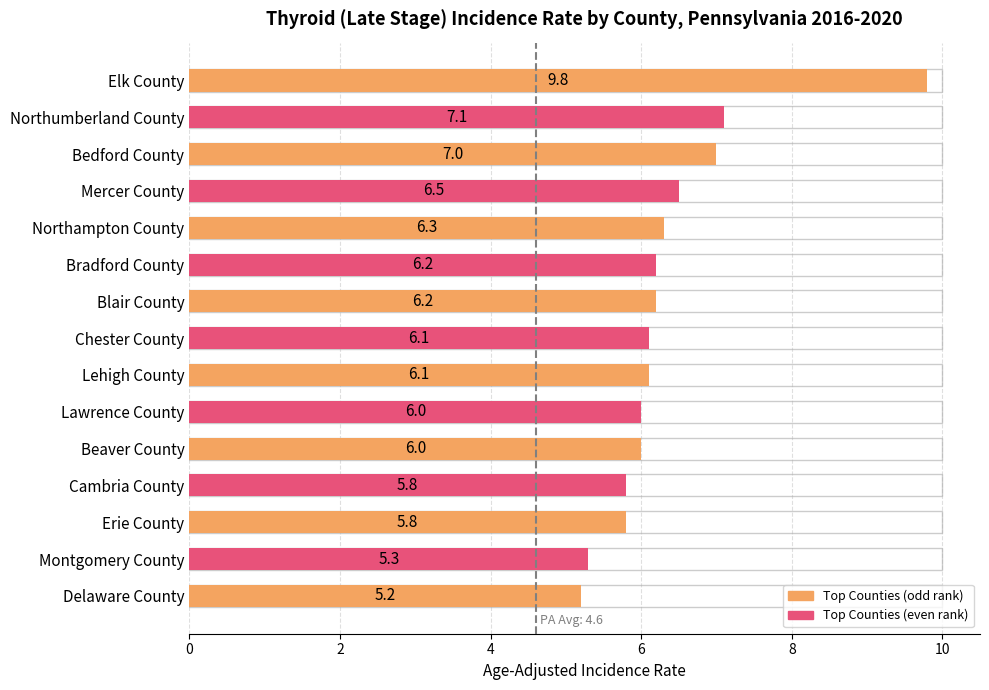

Does the chart contain stacked bars?

No